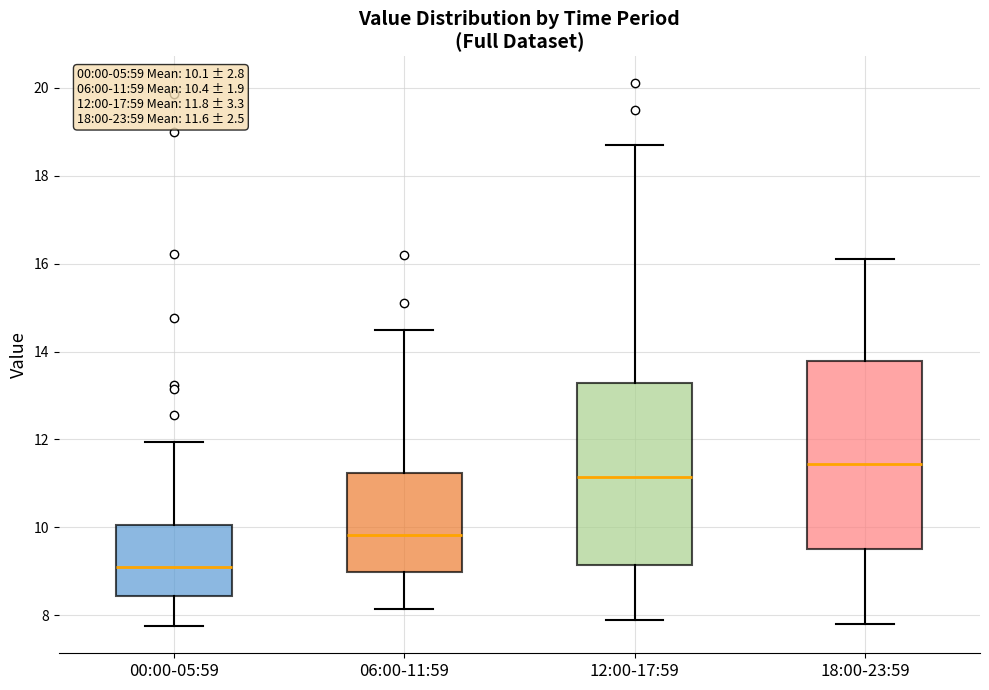

Which box has the lowest median line?

00:00-05:59